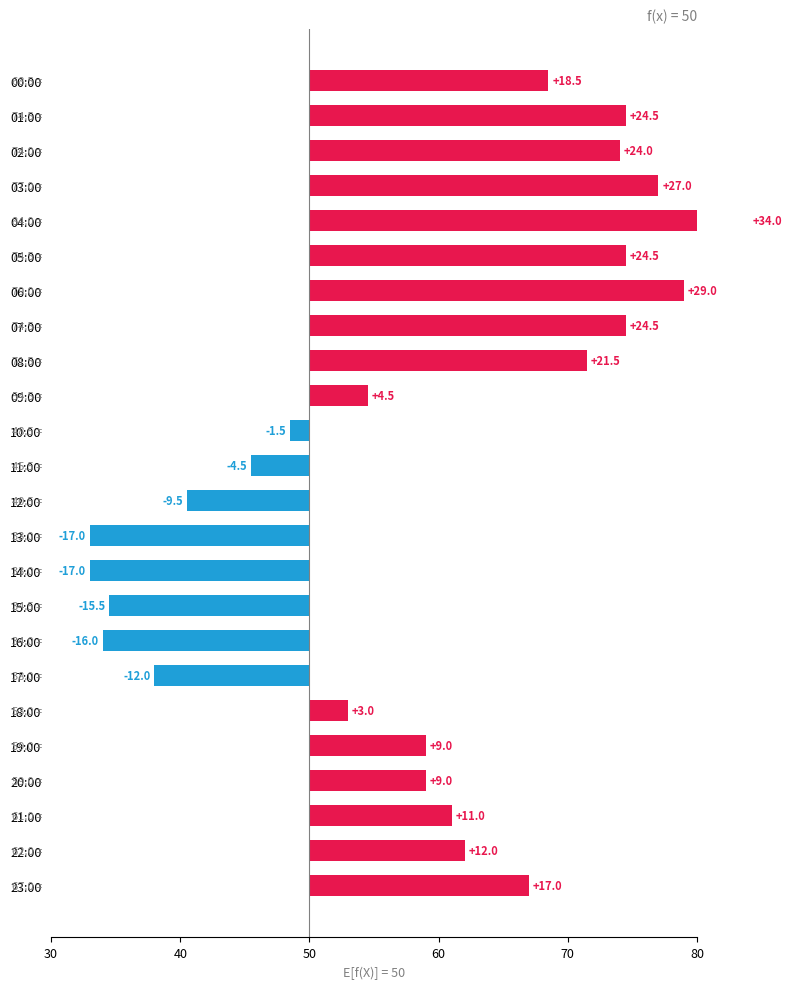

True or false: the data shows 4.7 at 00:00.

False